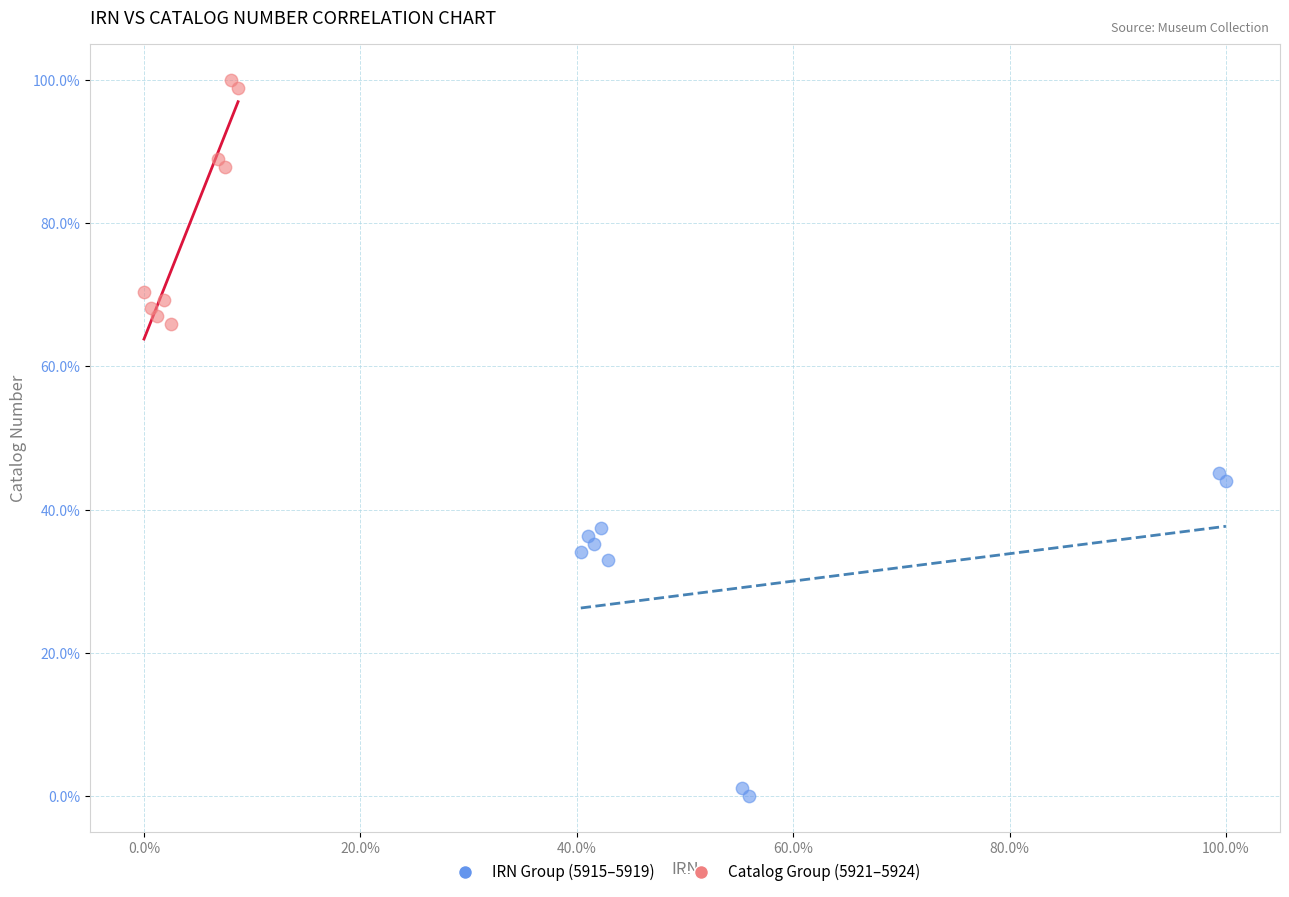

Which series reaches the minimum Y coordinate?

IRN Group (5915–5919)